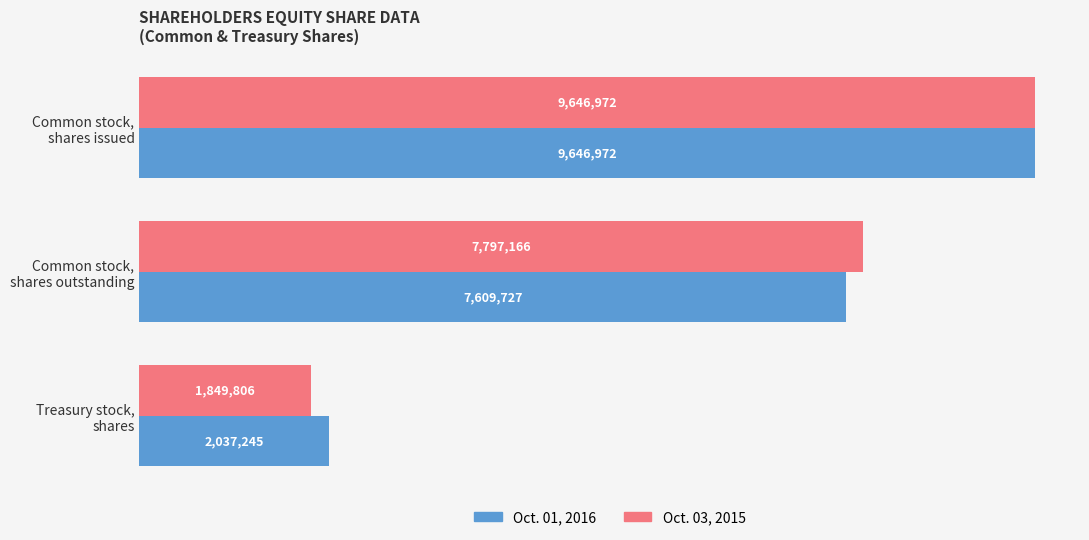

What are all the series names shown in the legend?

Oct. 01, 2016, Oct. 03, 2015